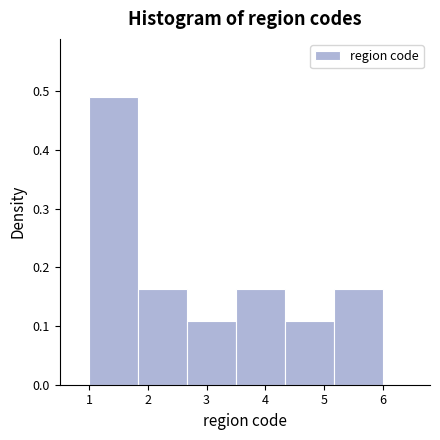

Which range on the x-axis has the tallest bar?

1.0 to 1.8